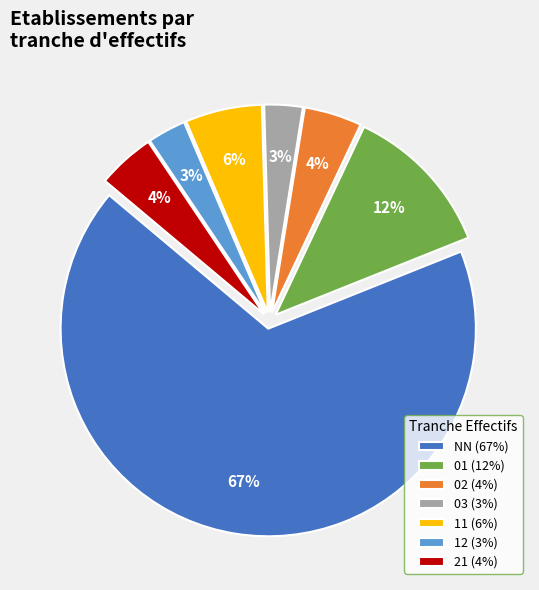

Which slice is the largest?

NN (67%)